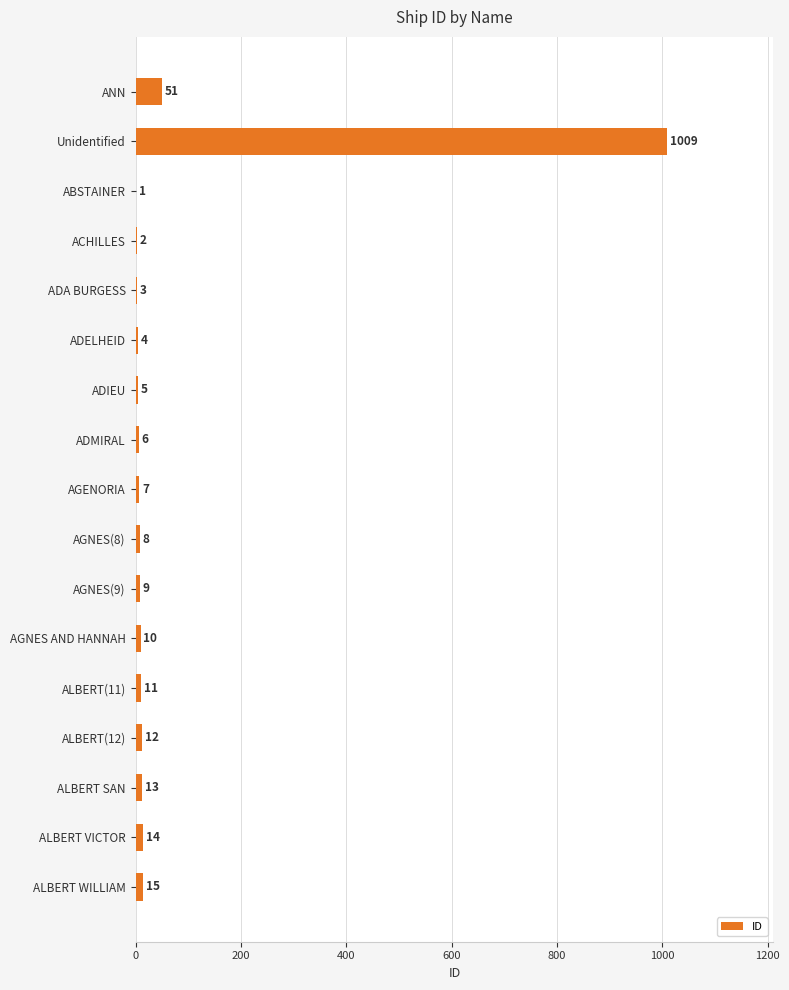

What value does the data have at ANN, to the nearest 100?

100